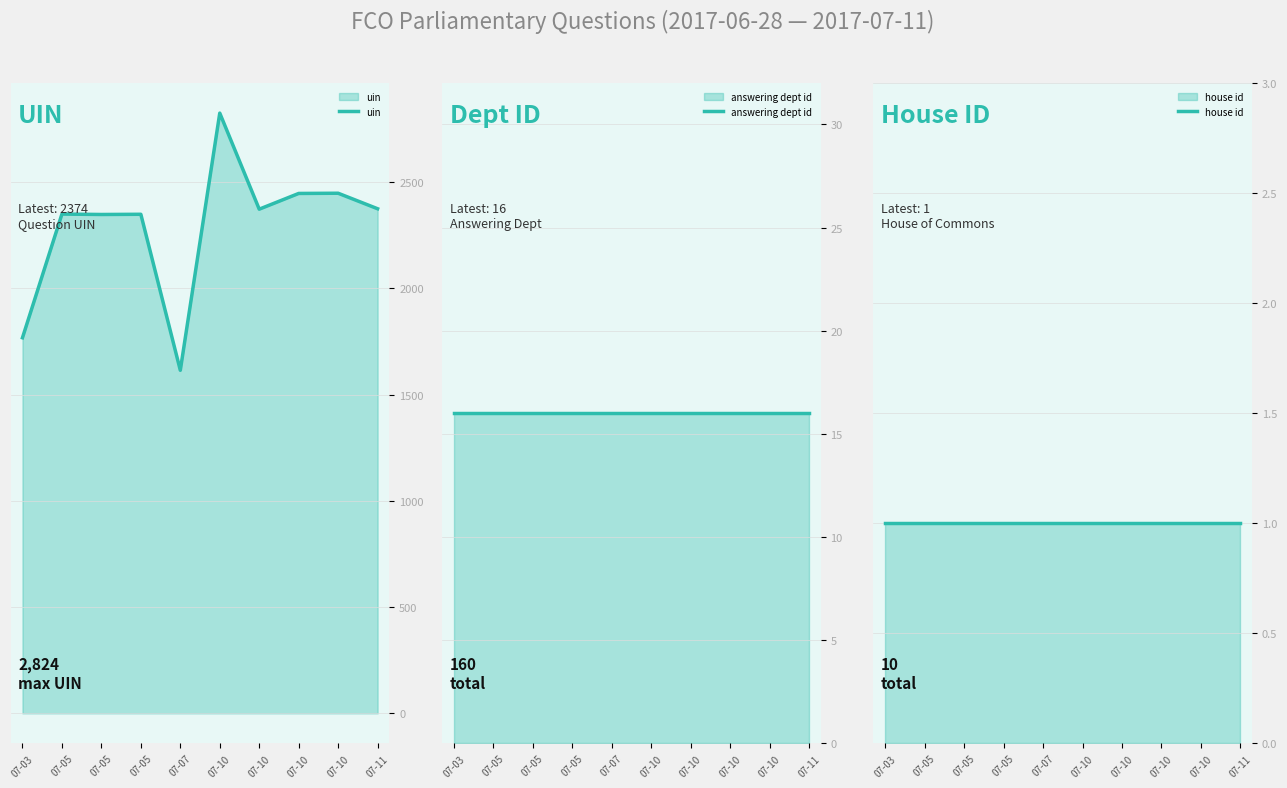

Is it true that house id equals 1 at 07-10?

True